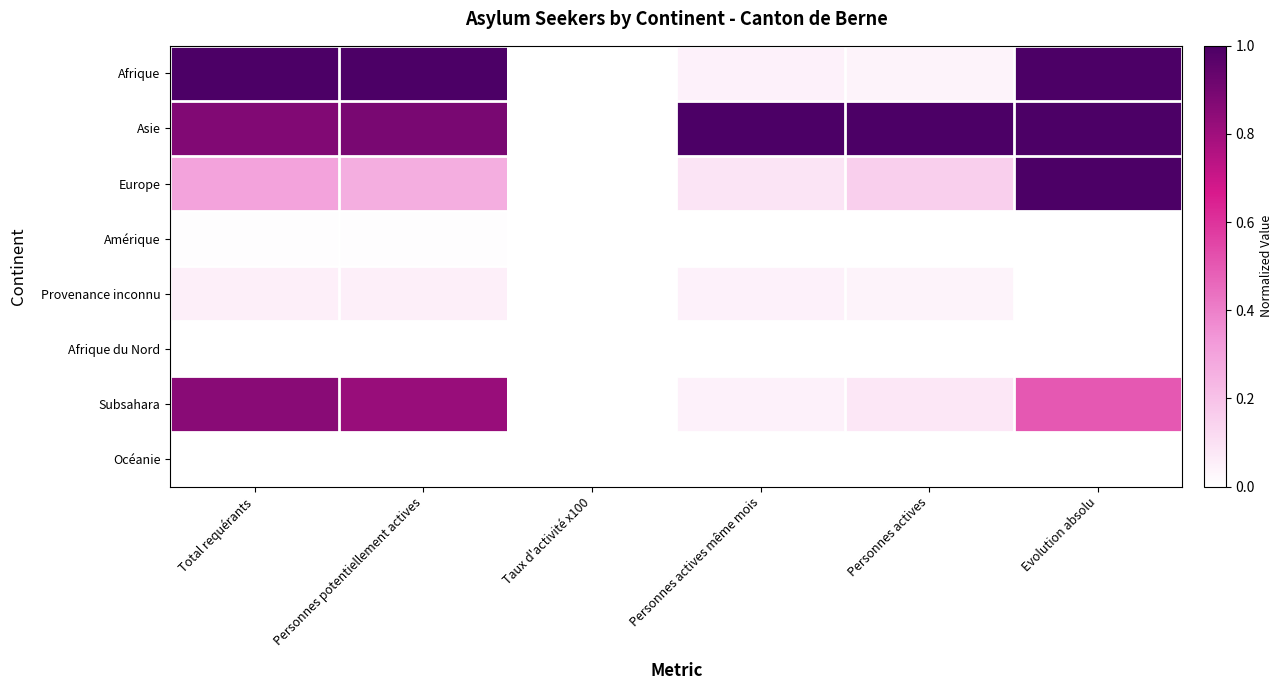

Which series changed the most between Total requérants and Evolution absolu?

Europe